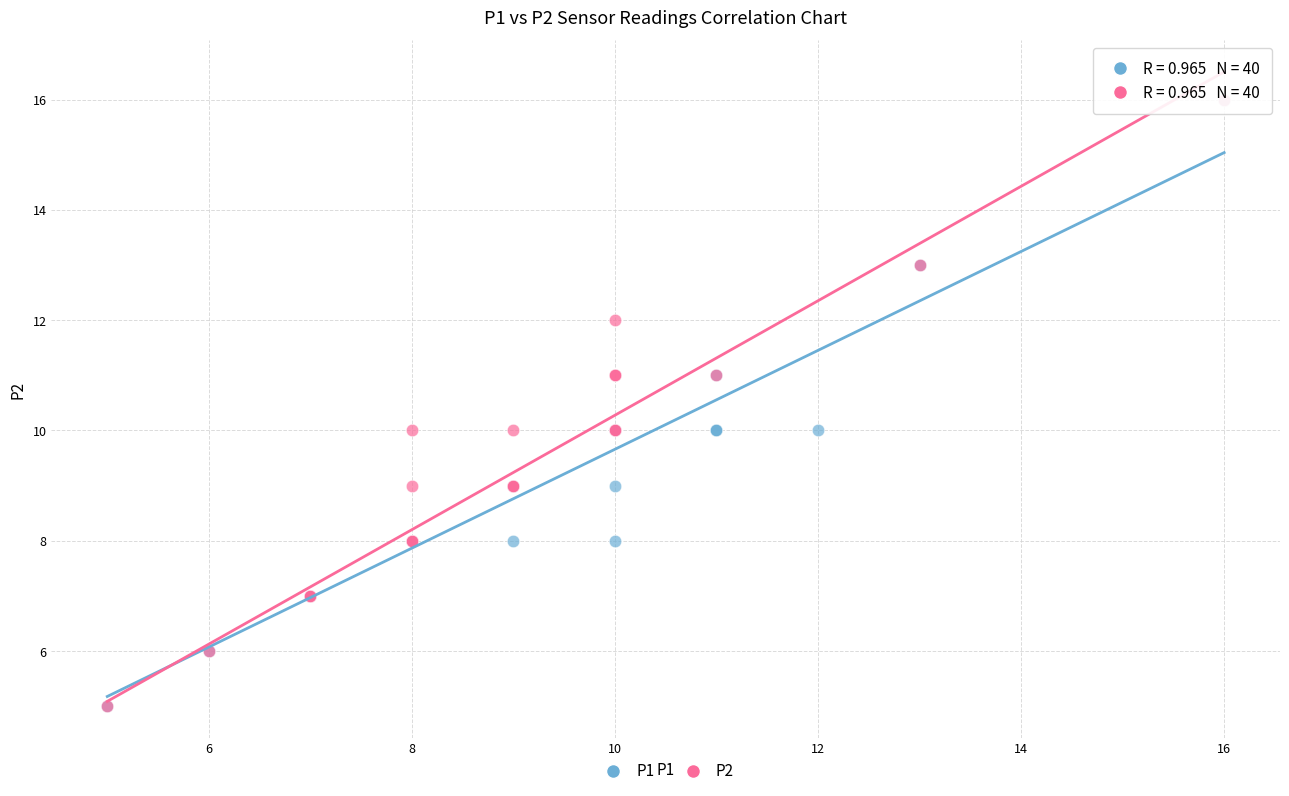

What are all the series names shown in the legend?

P1, P2